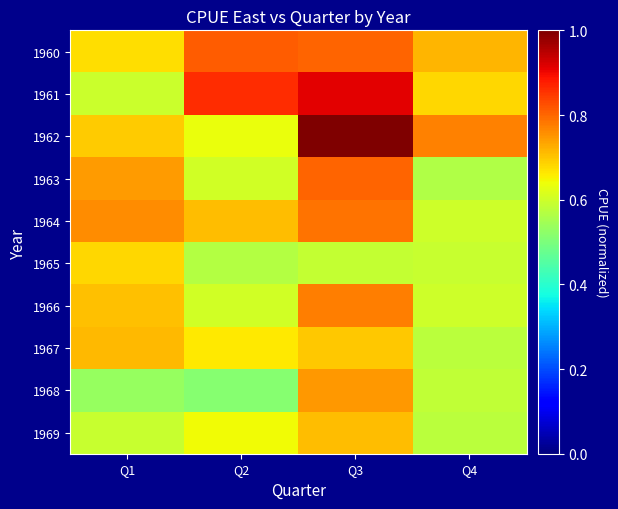

Rank the series by their maximum value, from highest to lowest.

1962, 1961, 1960, 1963, 1964, 1966, 1968, 1967, 1969, 1965